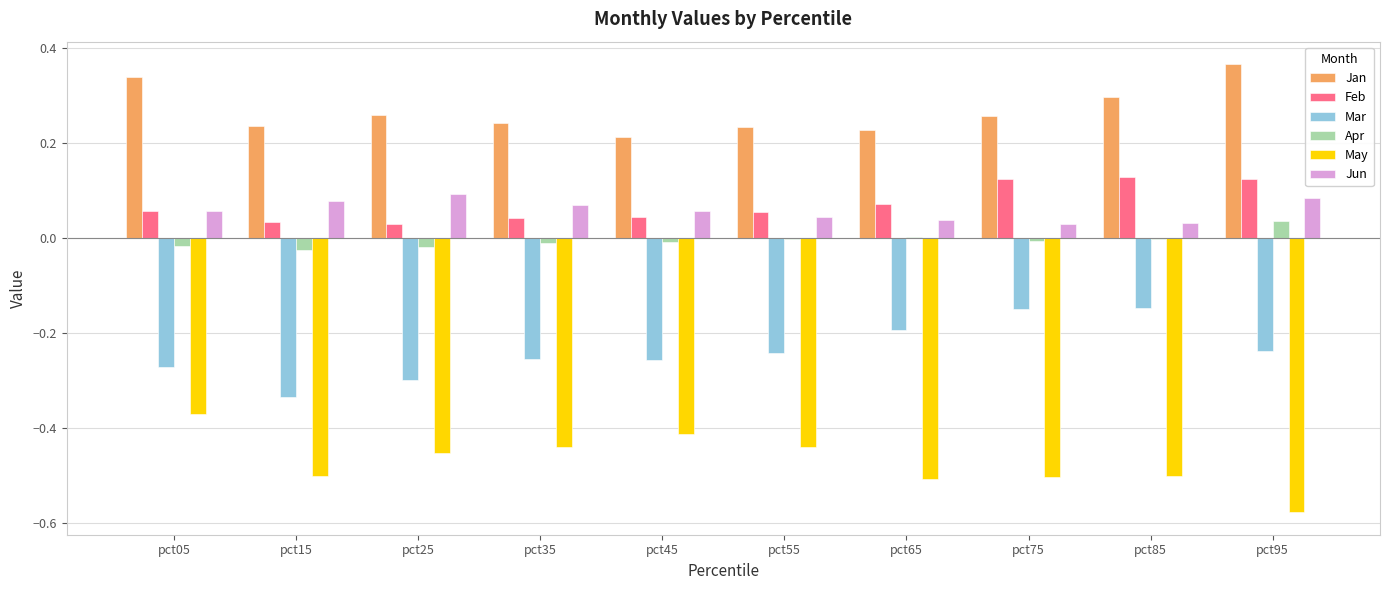

Are the bars horizontal?

No